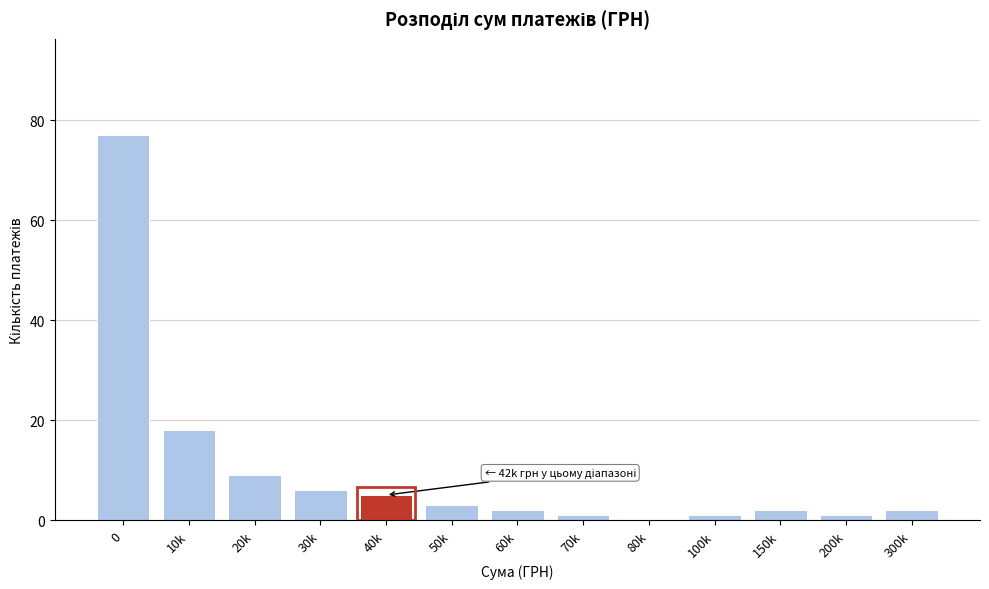

Reading right to left, what are all the values shown in this chart?

300k=2	200k=1	150k=2	100k=1	80k=0	70k=1	60k=2	50k=3	40k=5	30k=6	20k=9	10k=18	0=77